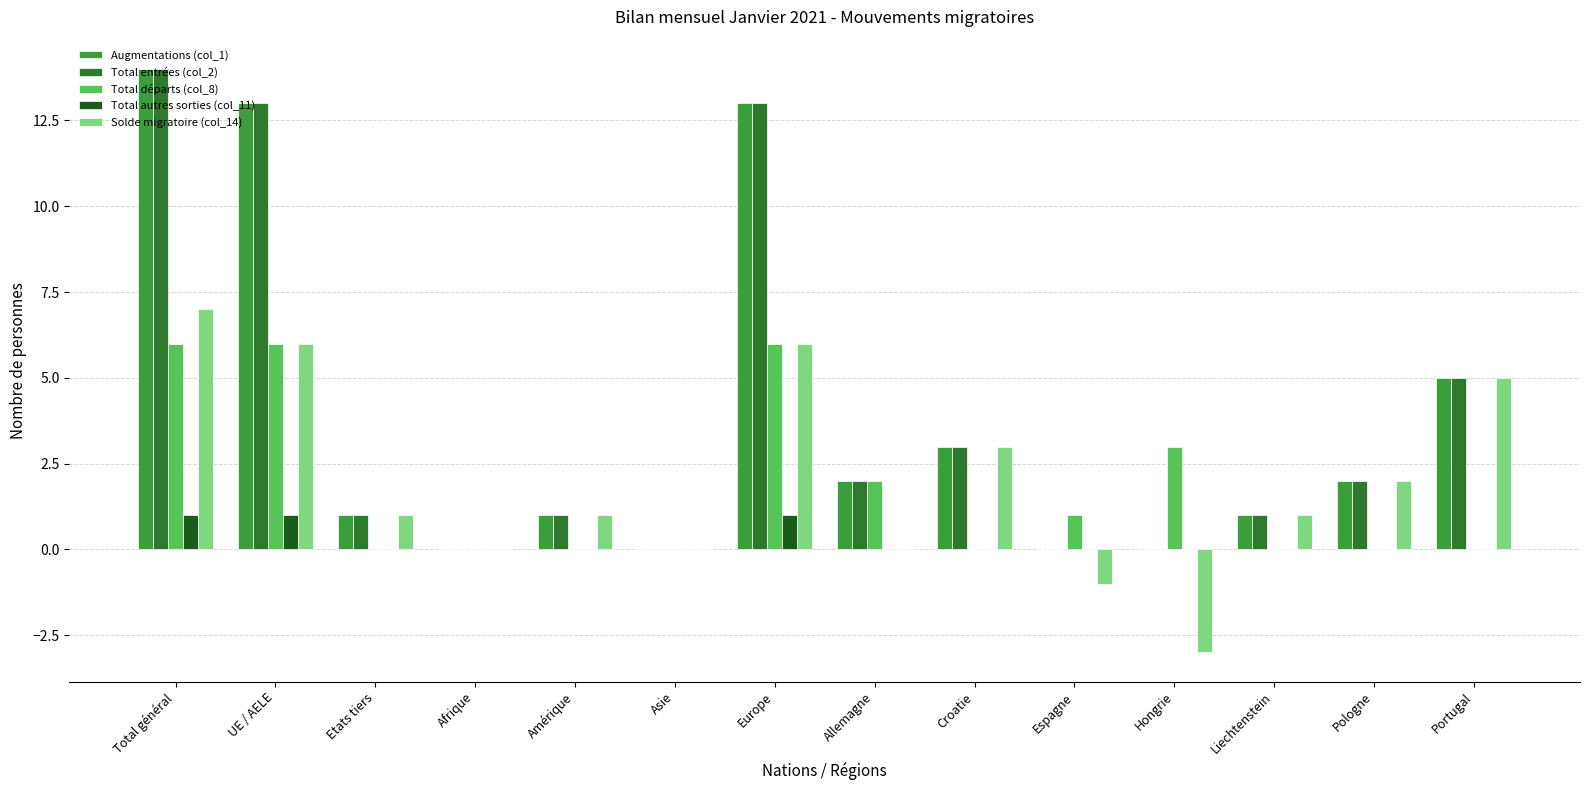

At which category is the sum across all series the highest?

Total général